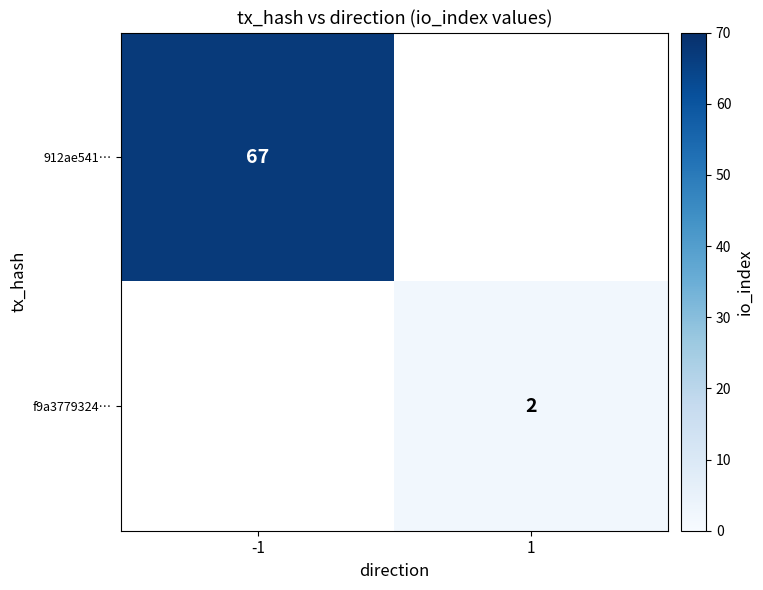

True or false: 912ae541… has a value of 67 at -1.

True